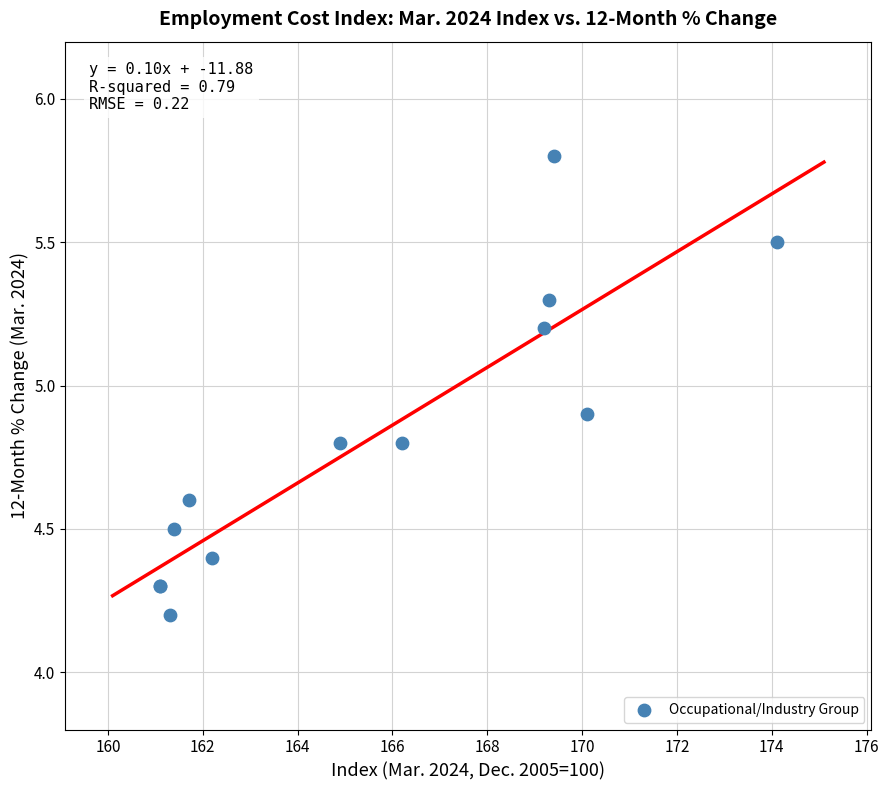

What Y value in the scatter plot is closest to 5?

4.9